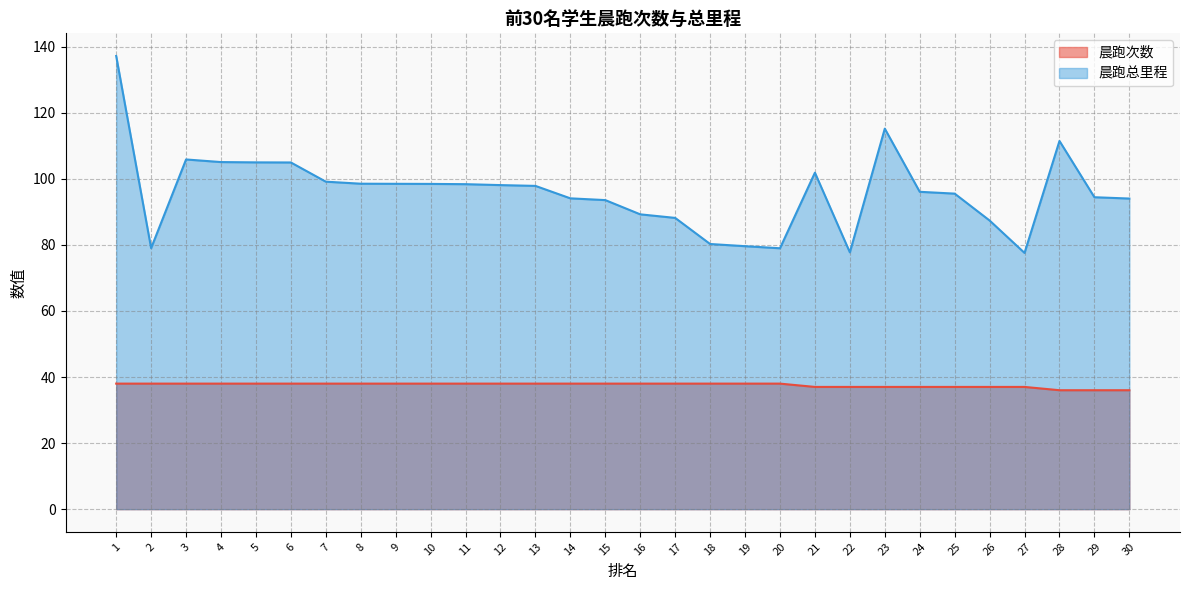

True or false: 晨跑次数 has more than 0 interior local peaks.

False